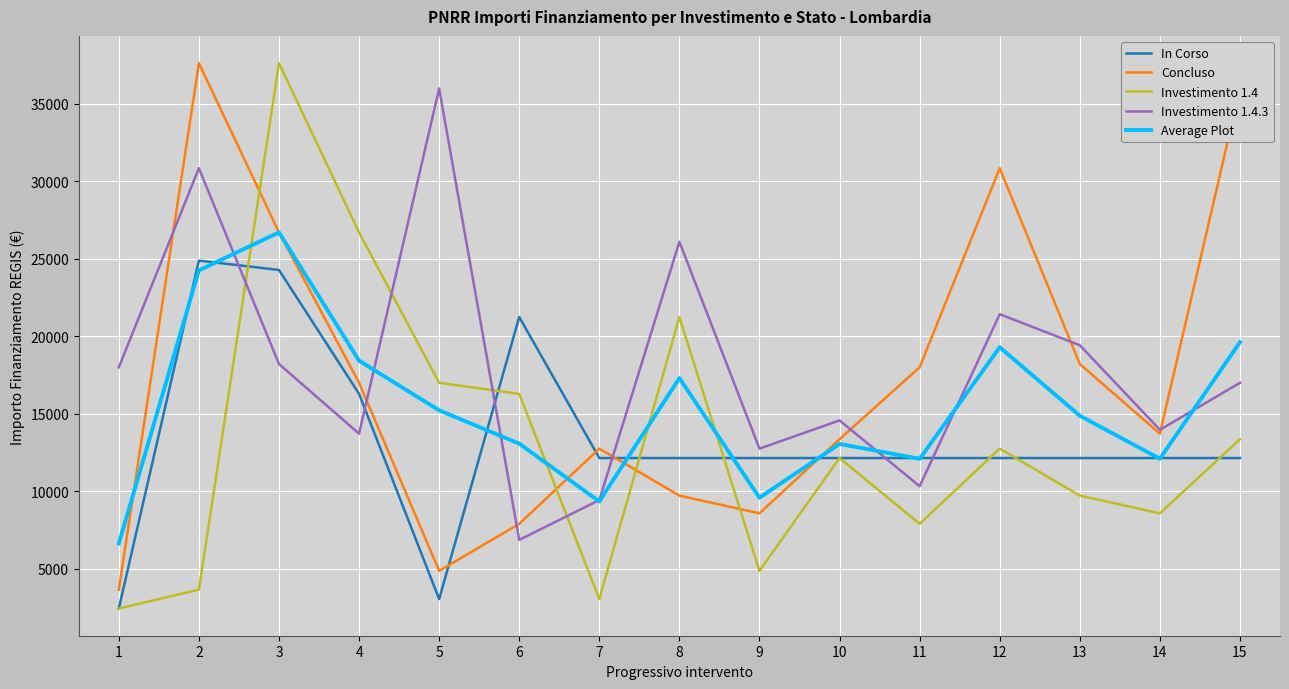

The Average Plot series shows 18424.8 at 4. True or false?

True